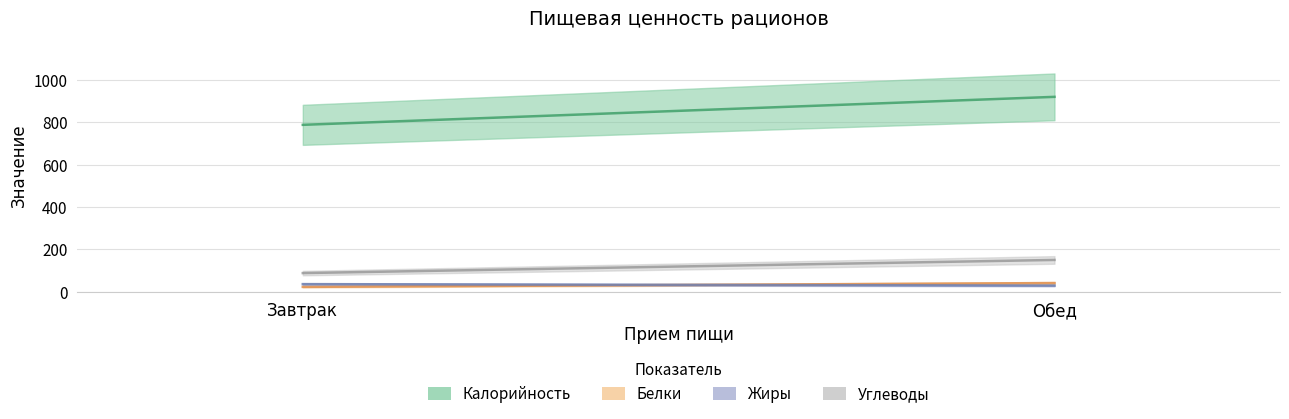

At which label is Калорийность closest to 853?

Завтрак